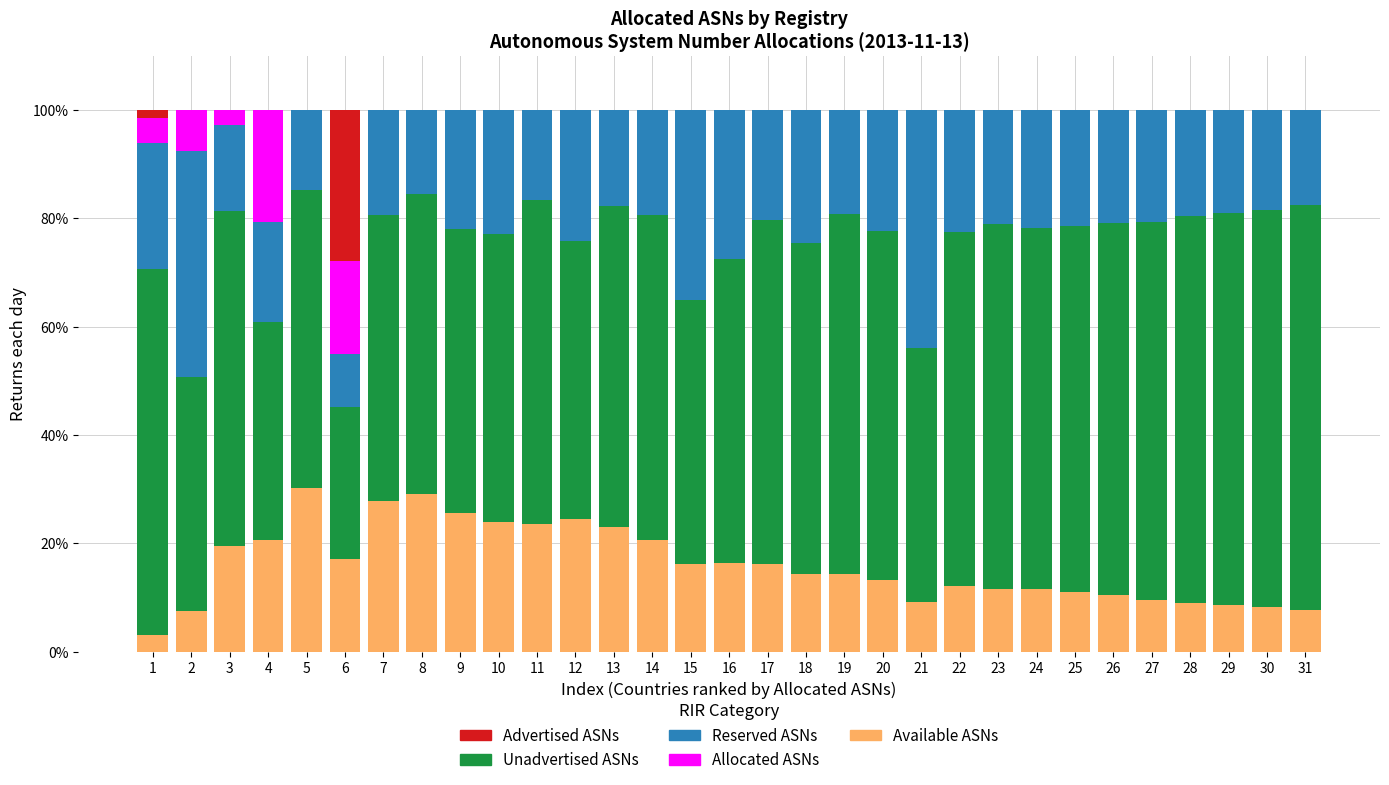

Is it true that Available ASNs equals 7.7 at 31?

True